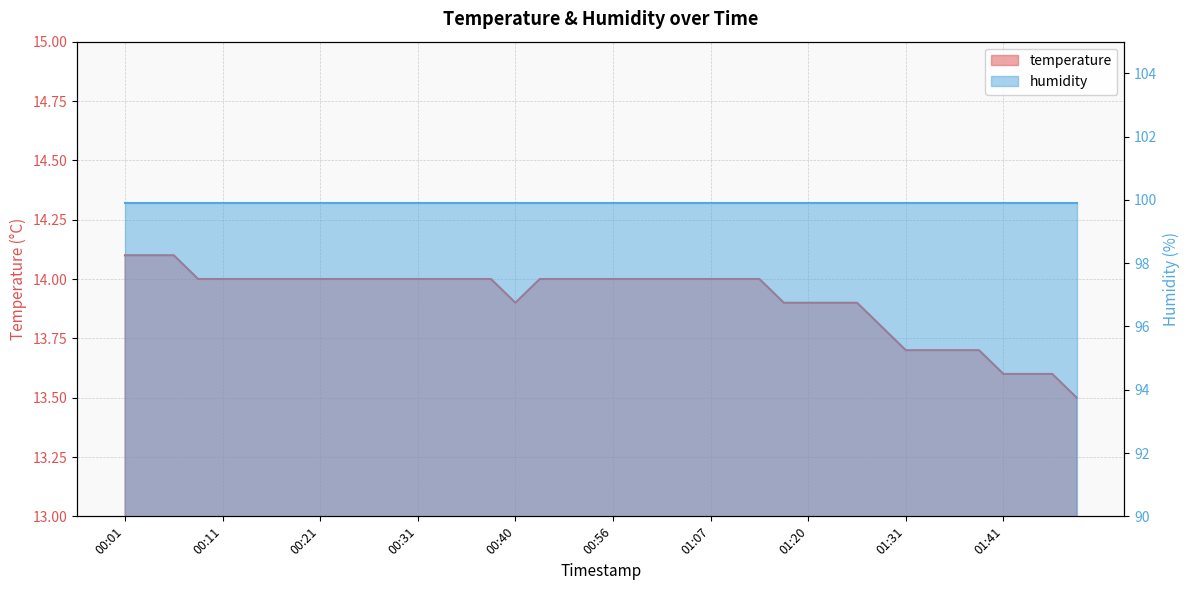

What is the sum of the values at 00:16 and 00:40?

27.9